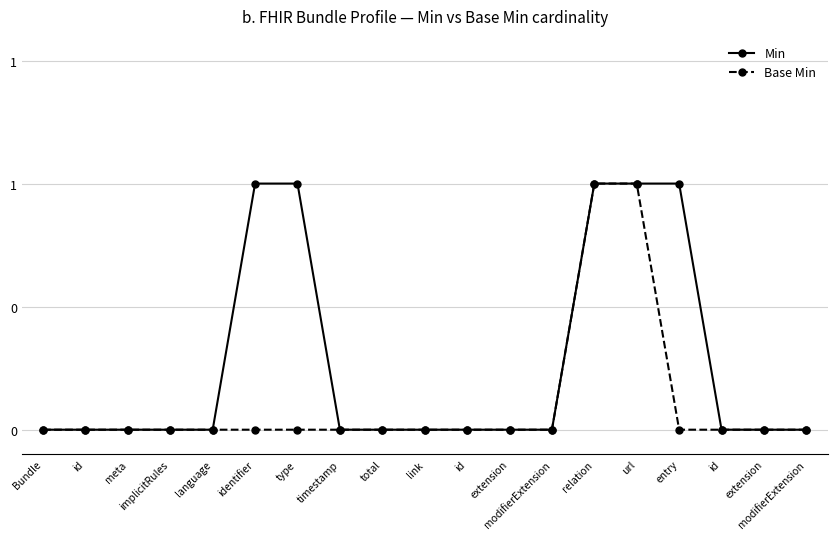

Does the chart display data point markers on the line(s)?

Yes